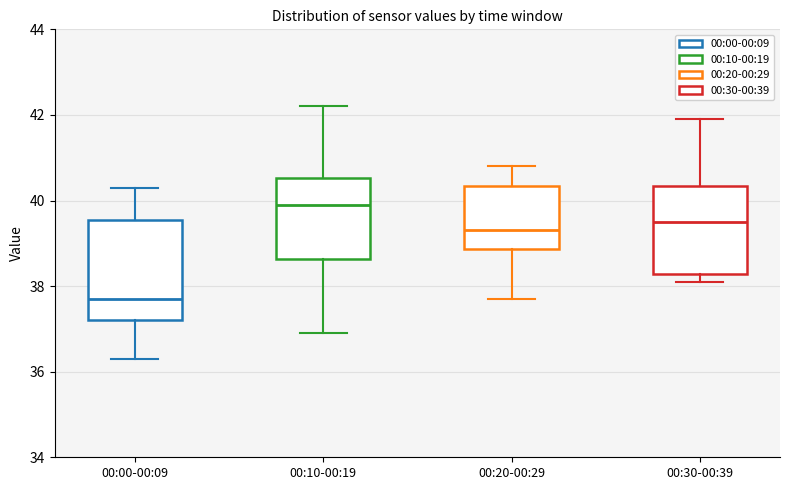

Reading left to right, transcribe this box plot: for each box, give where its median line is, the range the box spans, and where its two whiskers end, as read against the y-axis. The values are not printed on the chart, so give them approximately, as read against the axis.

00:00-00:09: median 37.8, box 37.2 to 39.6, whiskers 36.4 to 40.4
00:10-00:19: median 40.0, box 38.6 to 40.6, whiskers 37.0 to 42.2
00:20-00:29: median 39.4, box 38.8 to 40.4, whiskers 37.8 to 40.8
00:30-00:39: median 39.6, box 38.2 to 40.4, whiskers 38.2 (just below the box's lower edge) to 42.0